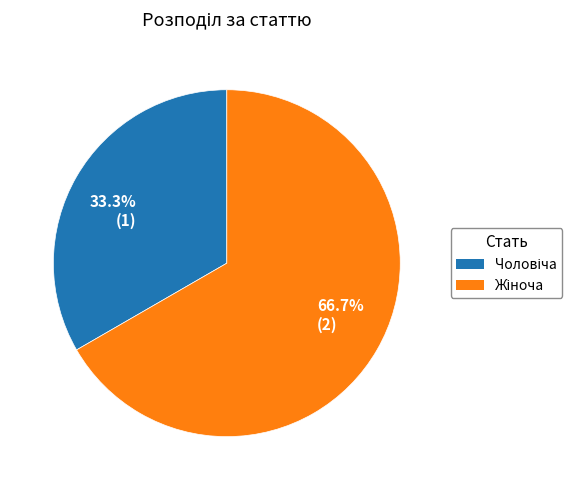

Rank the categories by value from lowest to highest.

33.3% (1), 66.7% (2)